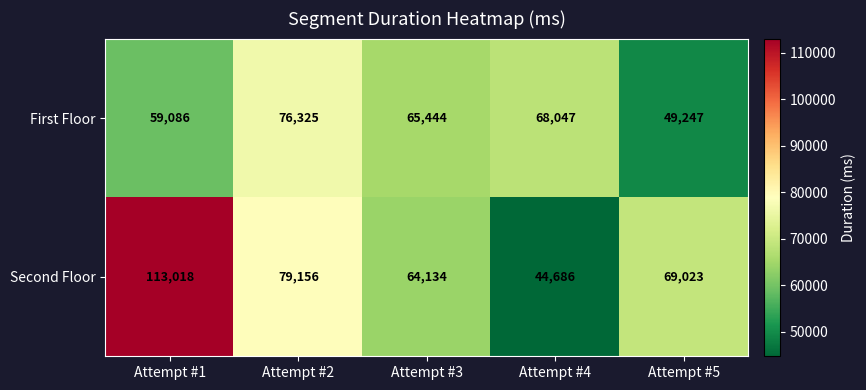

What is the spread (max minus min) of values at Attempt #4?

23361